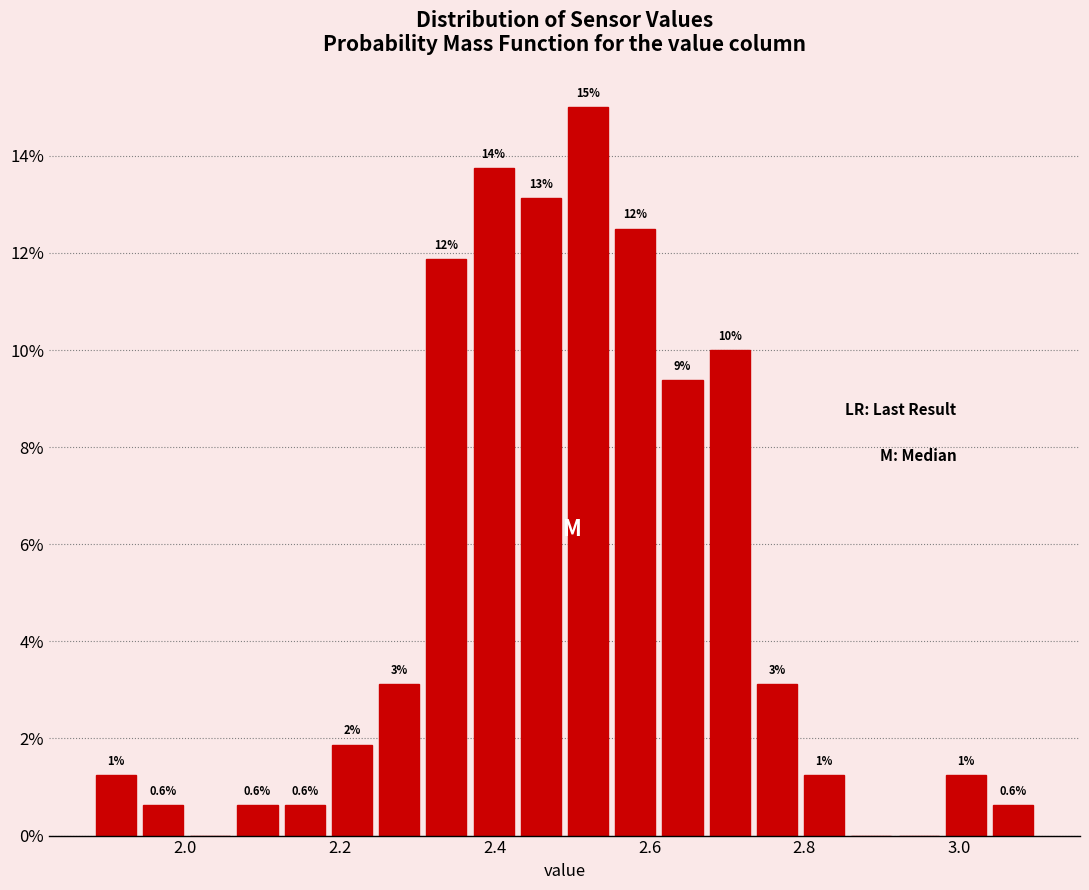

Around what value on the x-axis is the tallest bar? Give the approximate position of its centre, as read against the axis.

2.52